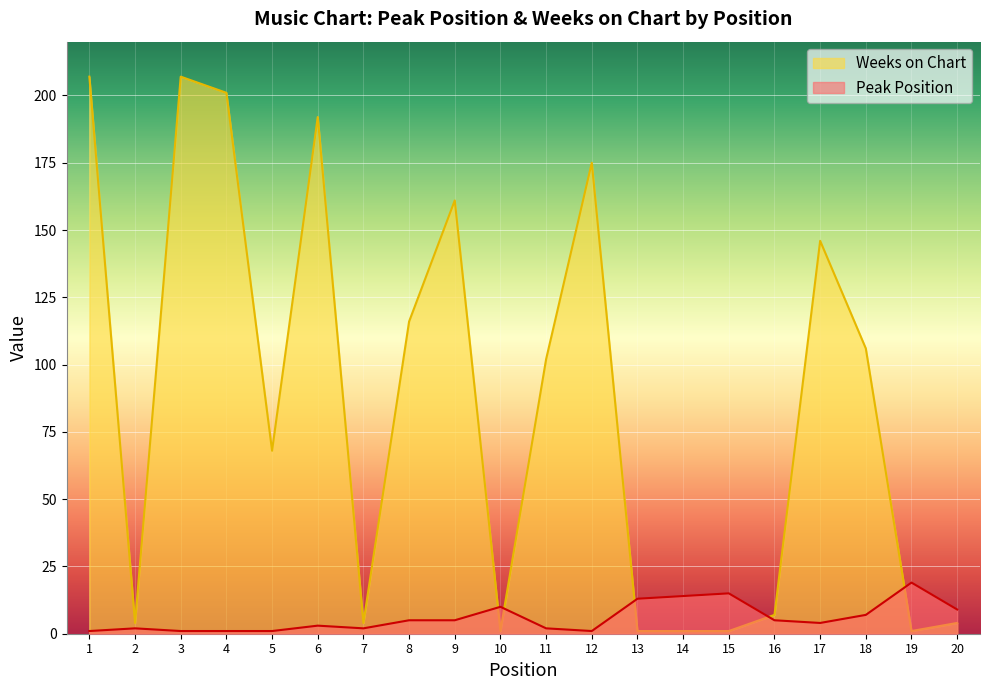

How many data points in Weeks on Chart are above 102?

9